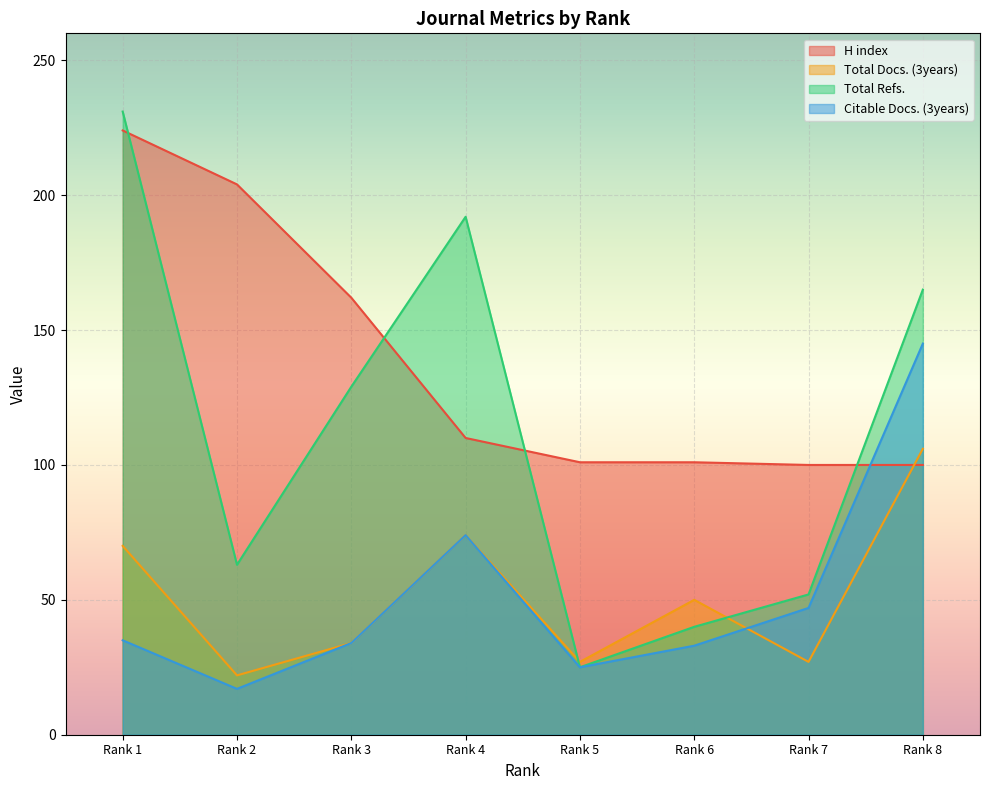

Reading left to right, extract all data points from this chart.

H index: 224	204	162	110	101	101	100	100
Total Docs. (3years): 70	22	34	74	27	50	27	106
Total Refs.: 231	63	129	192	25	40	52	165
Citable Docs. (3years): 35	17	34	74	25	33	47	145